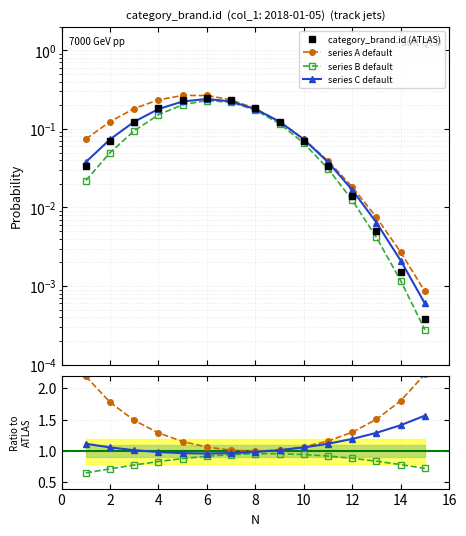

True or false: series B default has more than 0 points higher than both neighbors.

True